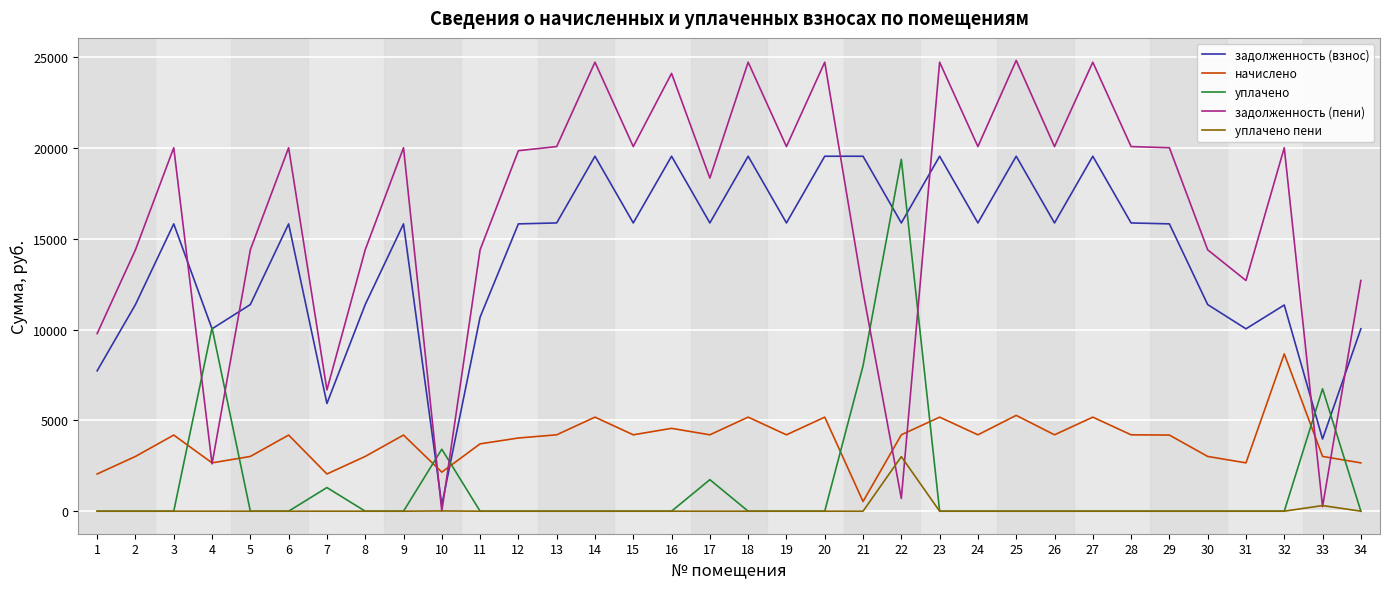

What is the greatest value displayed?

24817.8